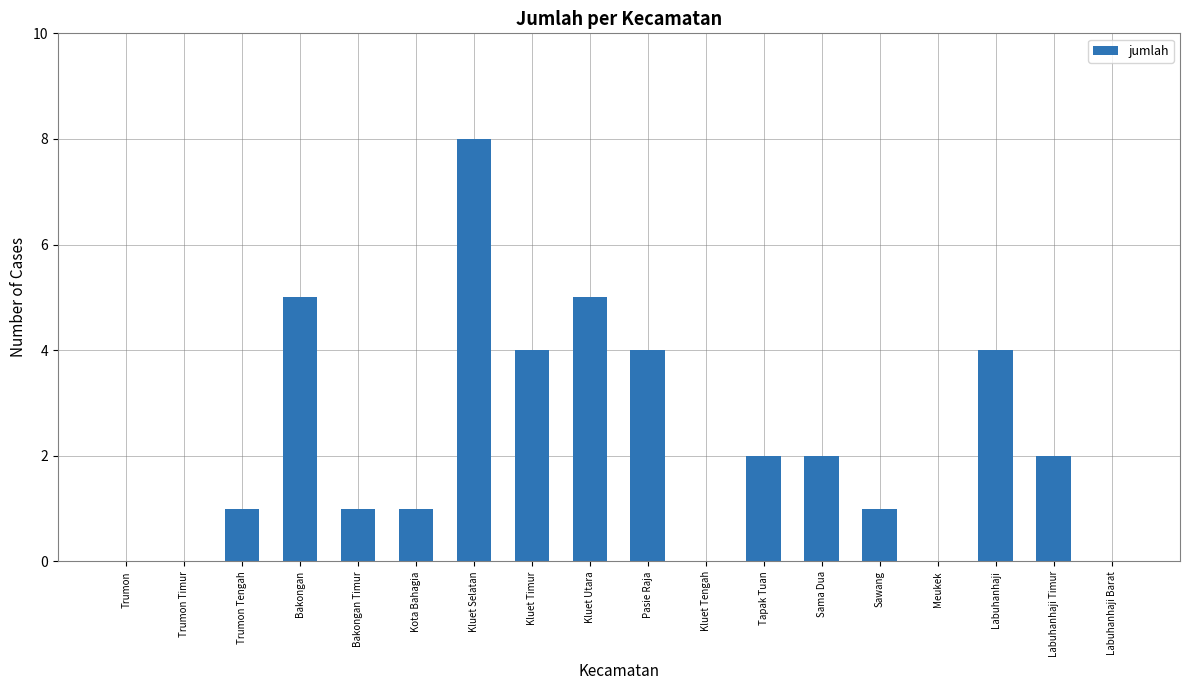

Which category has the highest value across all series?

Kluet Selatan